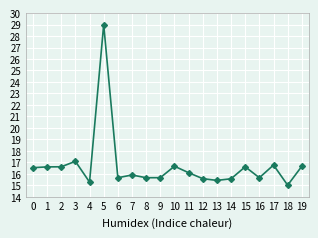

What is the value of the 8th point from the left?

15.9